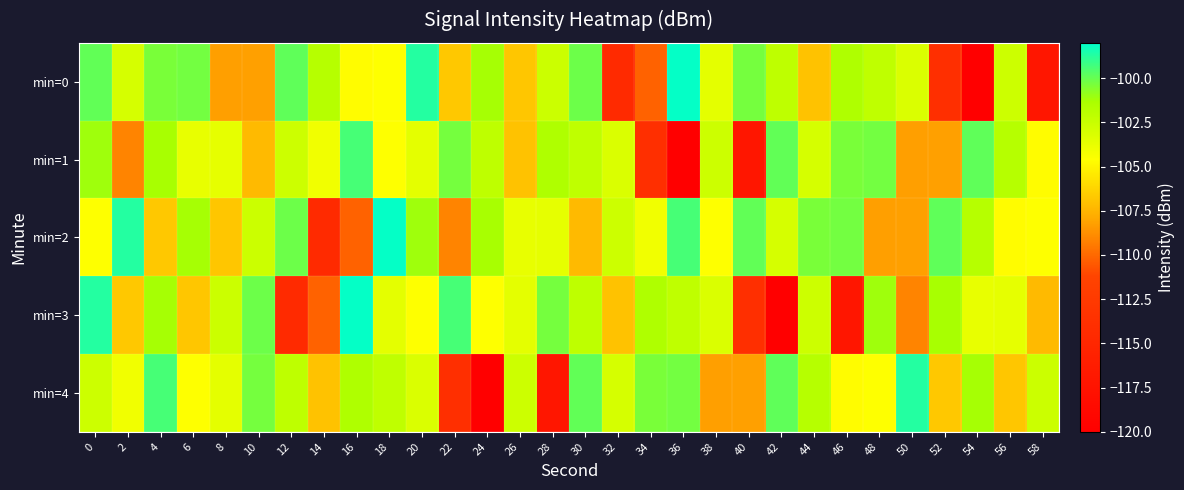

Which series has the widest spread of values?

min=0